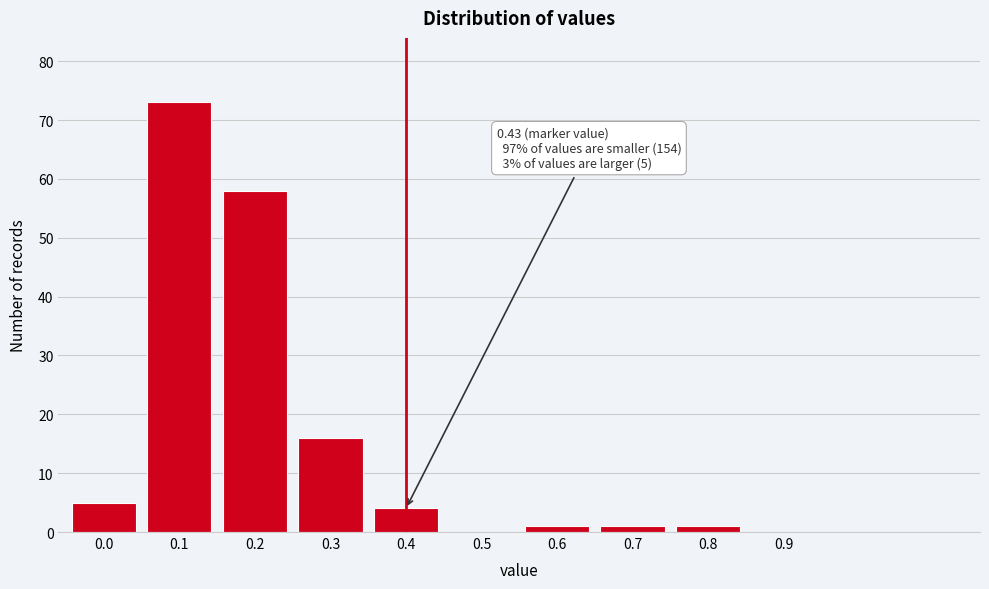

Reading left to right, list all the values displayed in this chart.

0.0=5	0.1=73	0.2=58	0.3=16	0.4=4	0.5=0	0.6=1	0.7=1	0.8=1	0.9=0